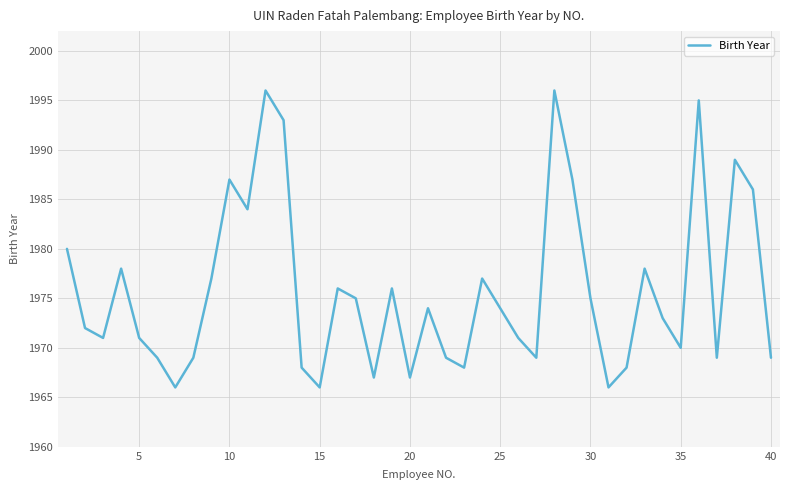

Reading right to left, what are all the values shown in this chart?

1969	1986	1989	1969	1995	1970	1973	1978	1968	1966	1975	1987	1996	1969	1971	1974	1977	1968	1969	1974	1967	1976	1967	1975	1976	1966	1968	1993	1996	1984	1987	1977	1969	1966	1969	1971	1978	1971	1972	1980